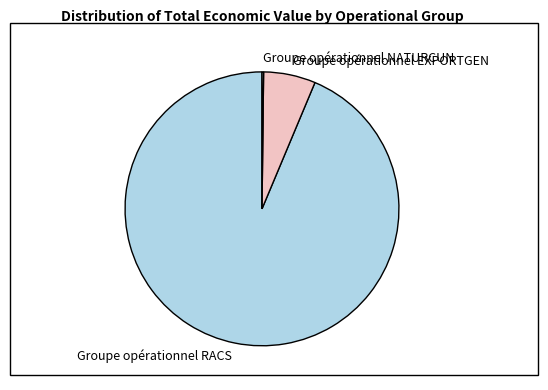

Does any single category account for the majority?

Yes